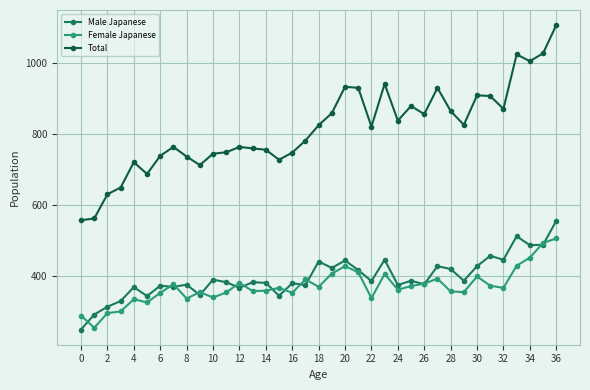

What is the value of the Male Japanese point at the 22nd from the left?

417